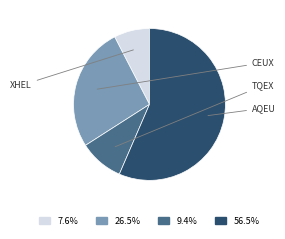

Is there a majority slice in this chart?

Yes